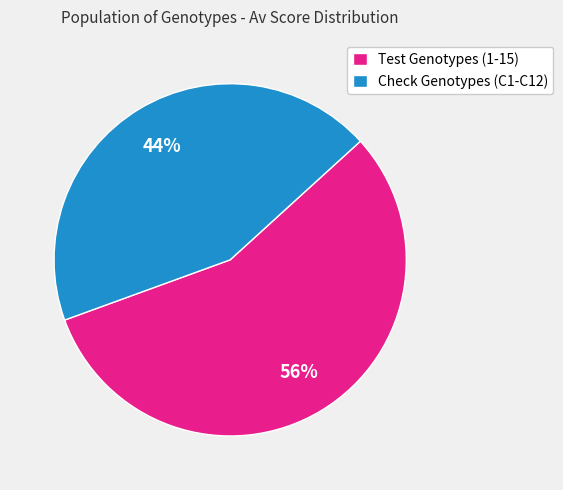

To the nearest percent, what portion does Test Genotypes (1-15) represent?

56%